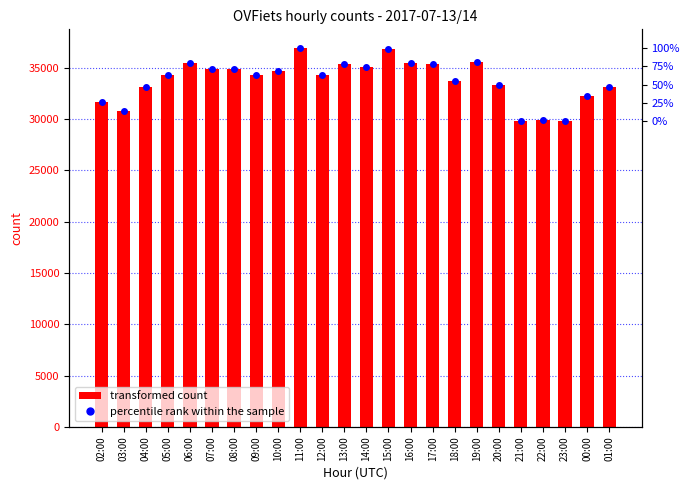

What is the change in value from 12:00 to 21:00?

-4421